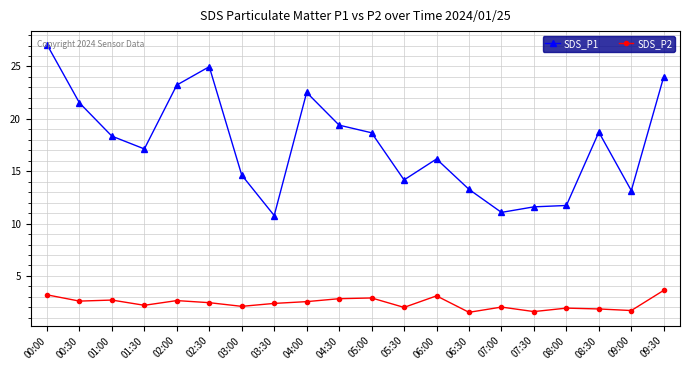

Between 00:00 and 03:00, which series saw the biggest shift?

SDS_P1